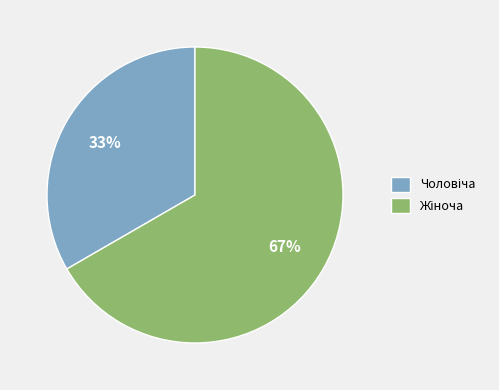

Does any single category account for the majority?

Yes